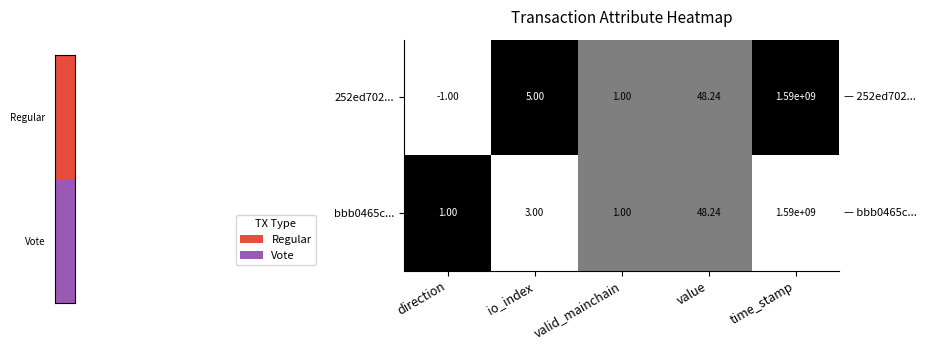

Where is 252ed702... nearest to the value 794999999?

value